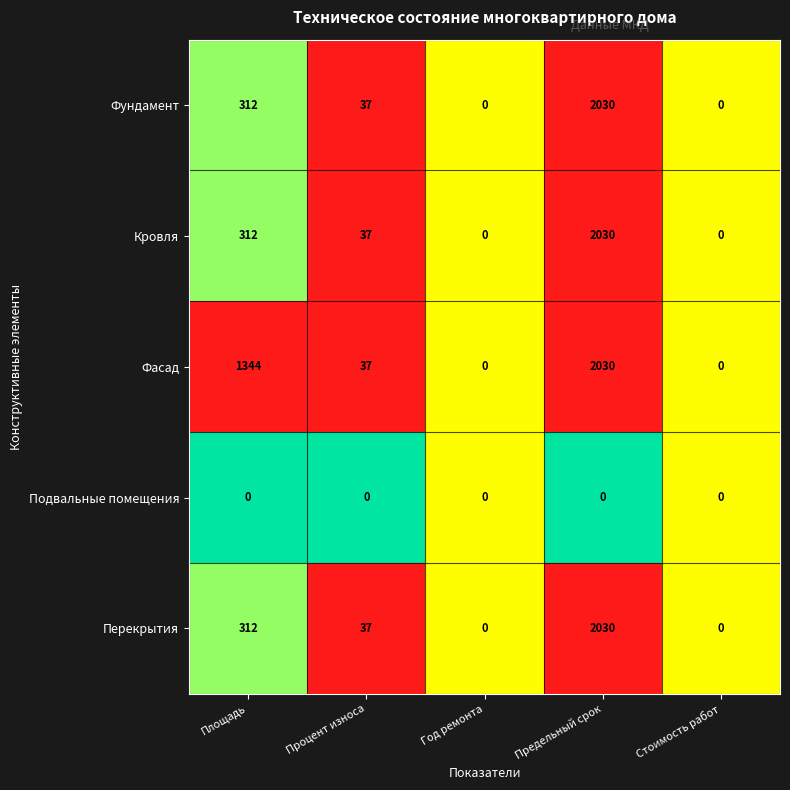

The value of Фундамент at Год ремонта is 1163. True or false?

False